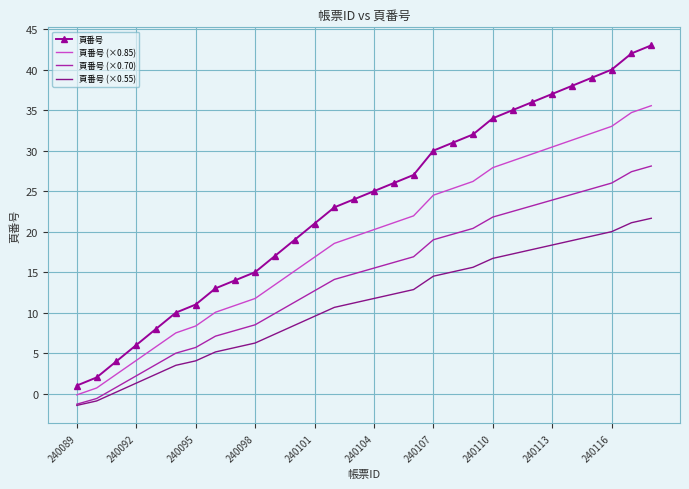

Which series has the largest range (max minus min)?

頁番号